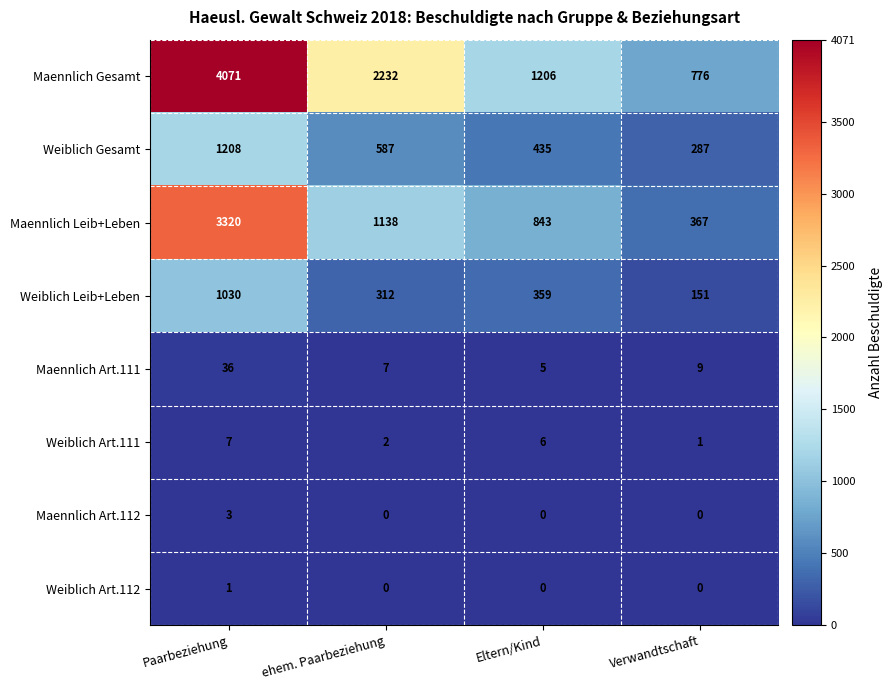

What is the spread (max minus min) of values at Paarbeziehung?

4070